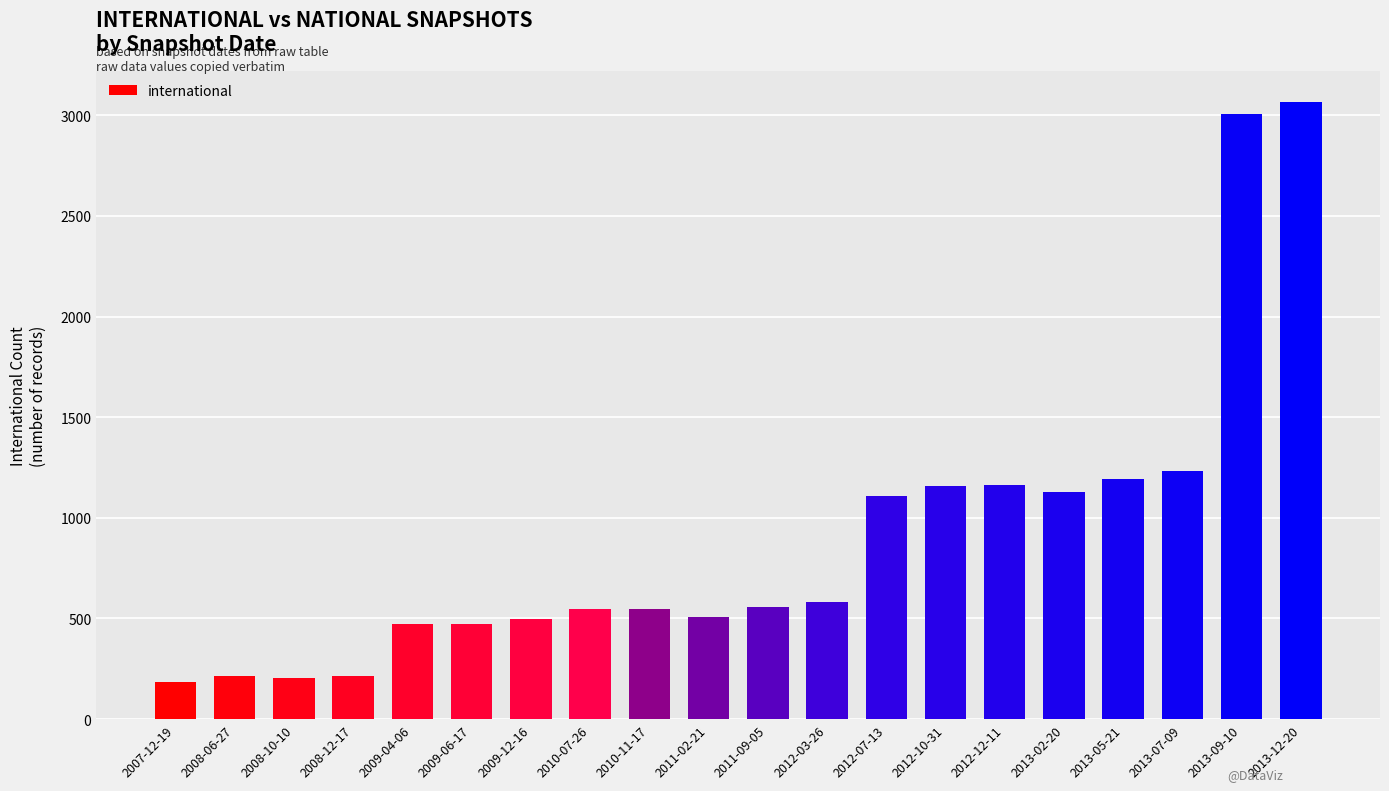

What is the label of the 19th bar from the right?

2008-06-27